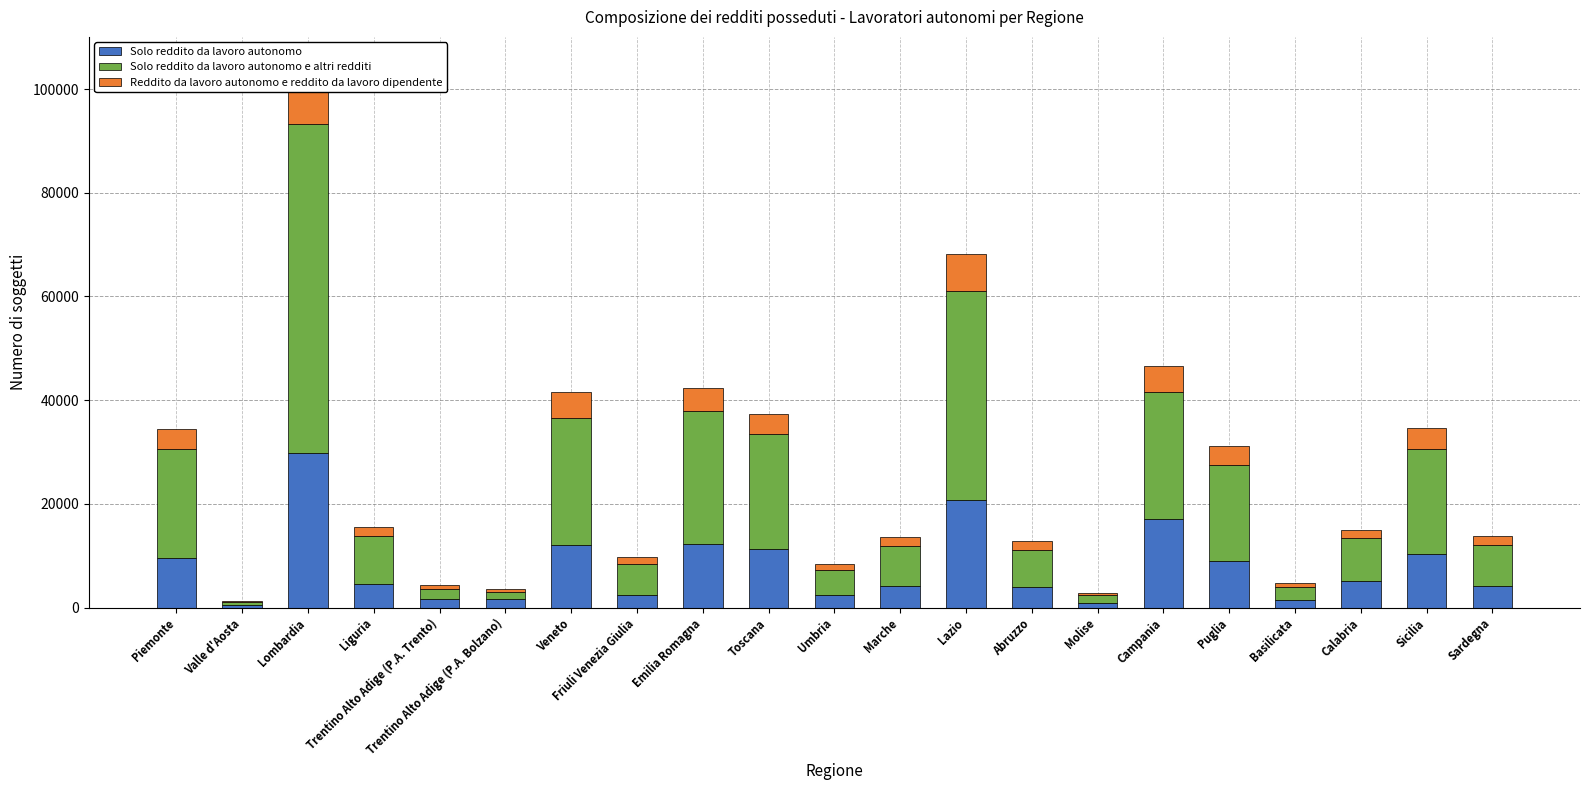

Between Basilicata and Trentino Alto Adige (P.A. Trento), which is larger?

Trentino Alto Adige (P.A. Trento)